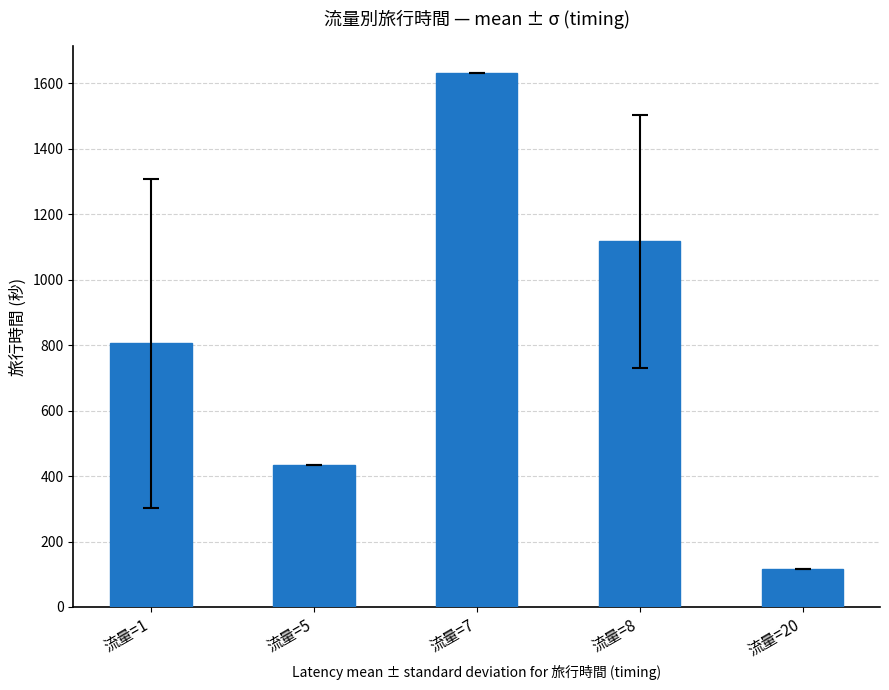

Rank the categories by value from lowest to highest.

流量=20, 流量=5, 流量=1, 流量=8, 流量=7